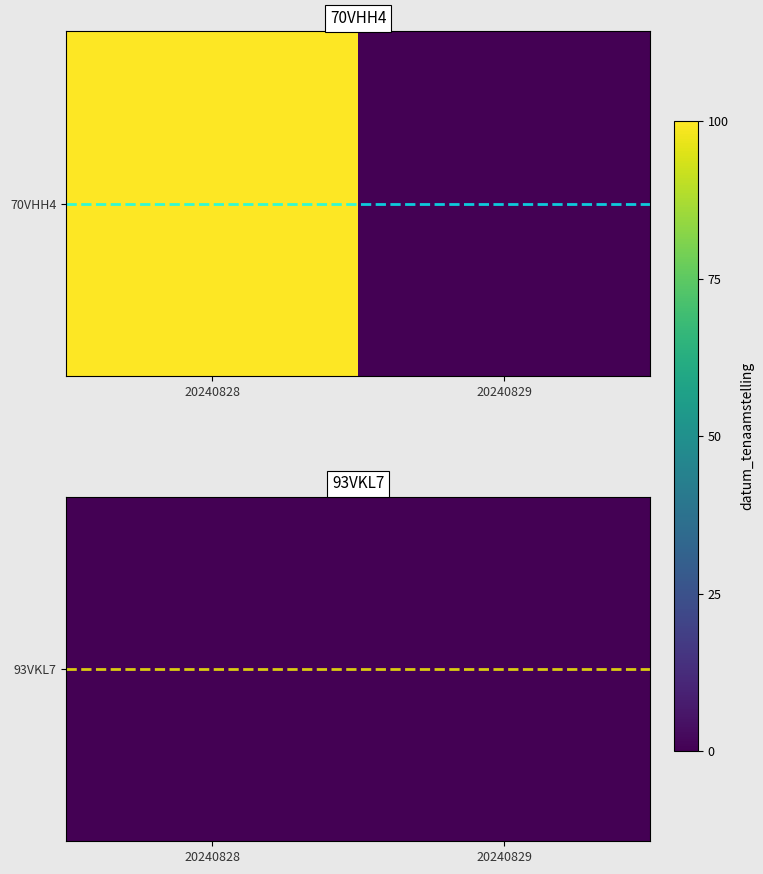

What is the difference between the highest and lowest values at 20240829?

20071030